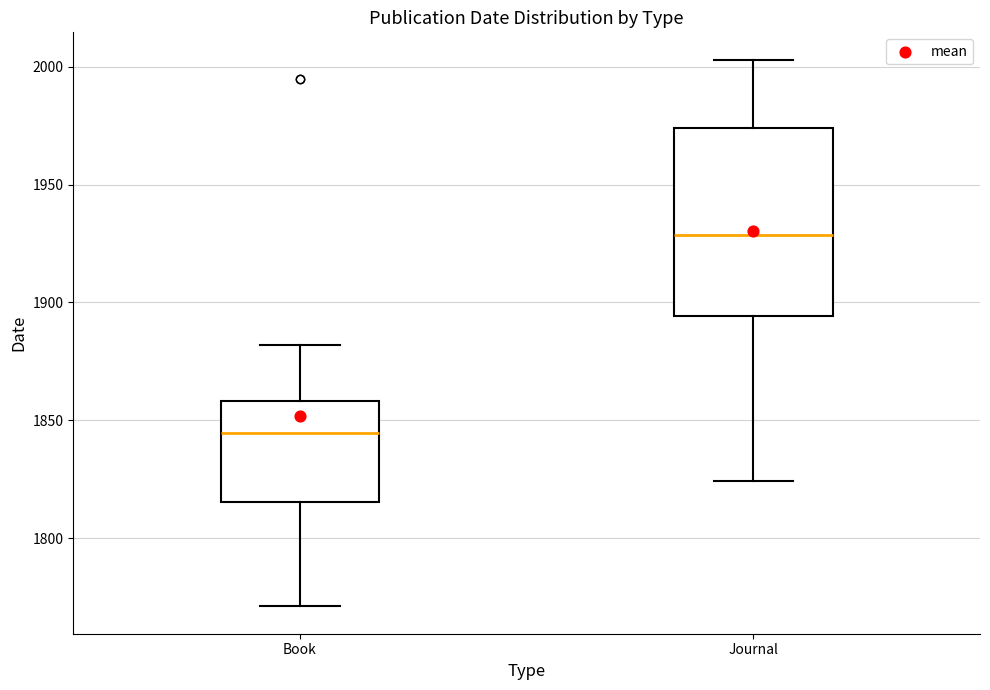

Where is the lower edge of the box for Journal on the y-axis? The values are not printed on the chart, so give them approximately, as read against the axis.

1895